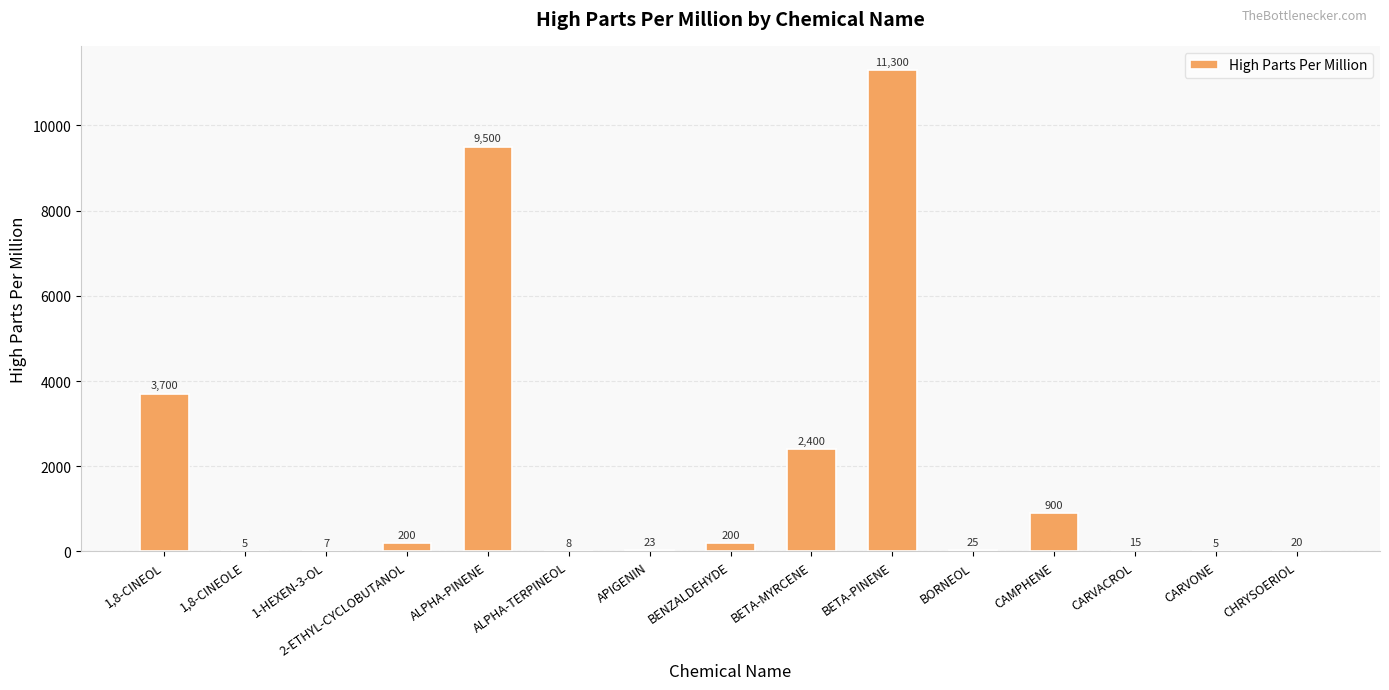

What is the greatest value displayed?

11300.0